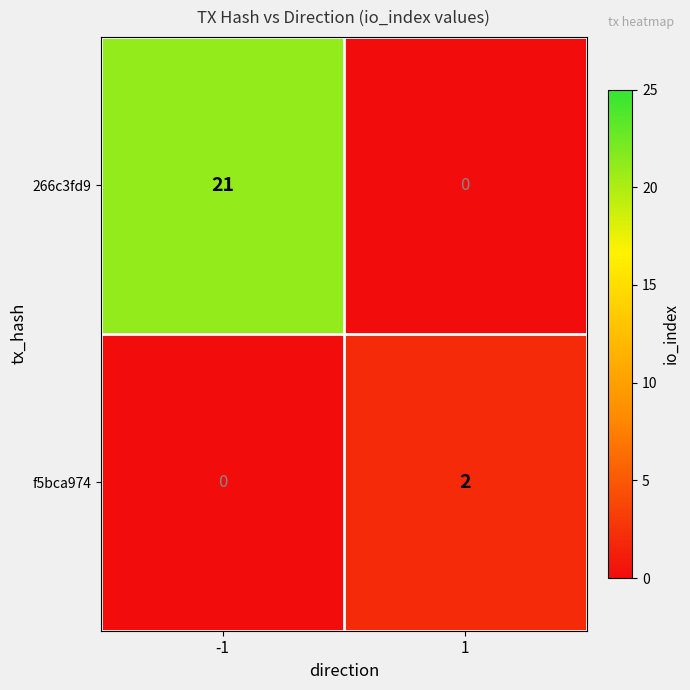

At how many categories does at least one series exceed 13?

1